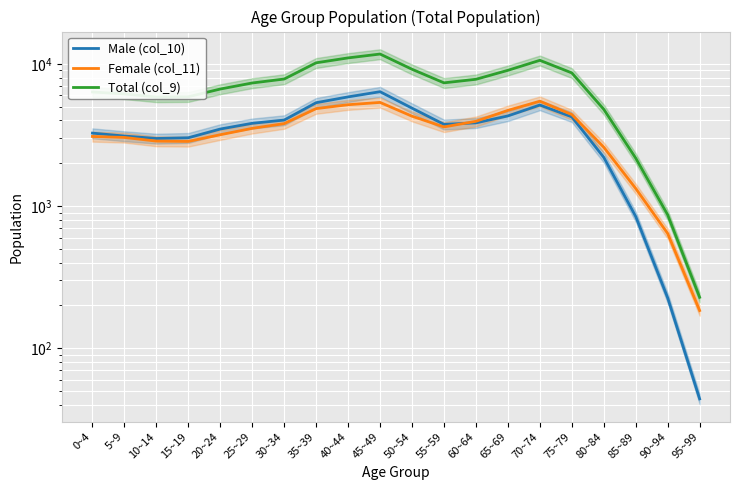

Reading left to right, what are all the values shown in this chart?

Male (col_10): 3259	3109	2988	3023	3482	3821	4027	5334	5861	6376	4884	3756	3848	4306	5136	4242	2201	844	226	44
Female (col_11): 3087	3039	2864	2849	3175	3521	3801	4848	5163	5360	4286	3603	3947	4710	5465	4403	2593	1329	641	184
Total (col_9): 6346	6148	5852	5872	6657	7342	7828	10182	11024	11736	9170	7359	7795	9016	10601	8645	4794	2173	867	228